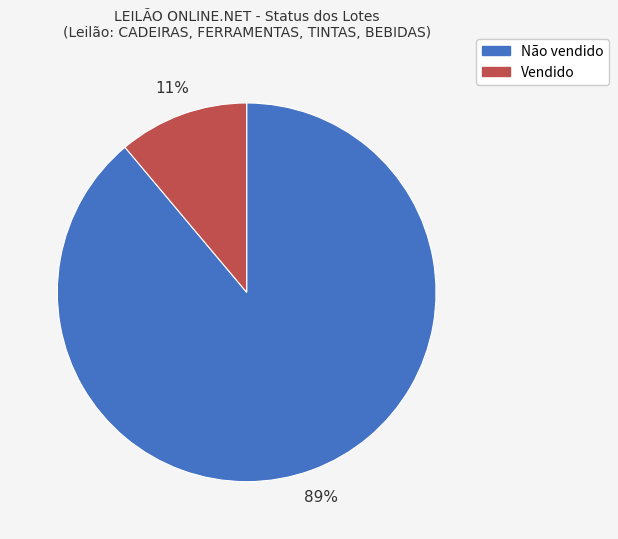

Is it true that Não vendido is 99% of the pie?

False